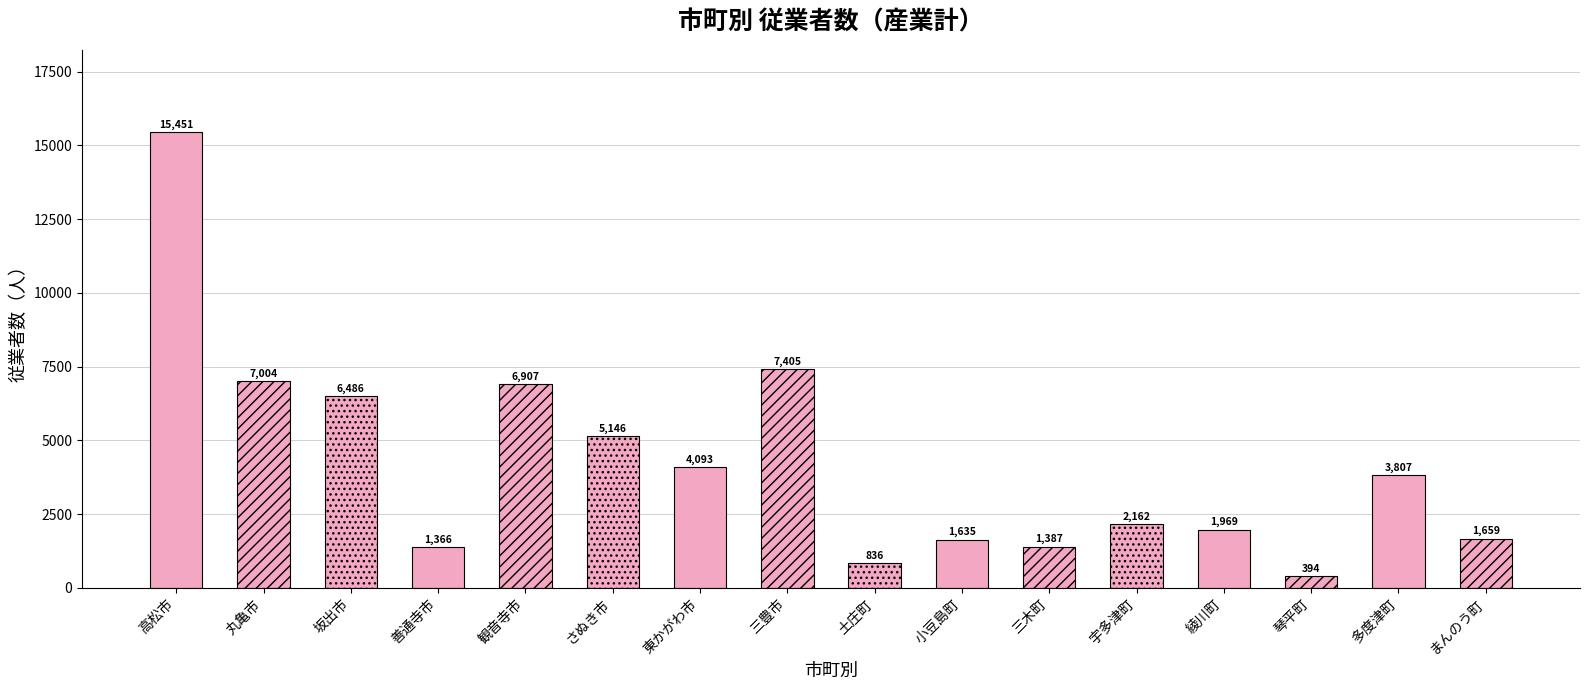

The chart shows a value of 3654 at 観音寺市. True or false?

False